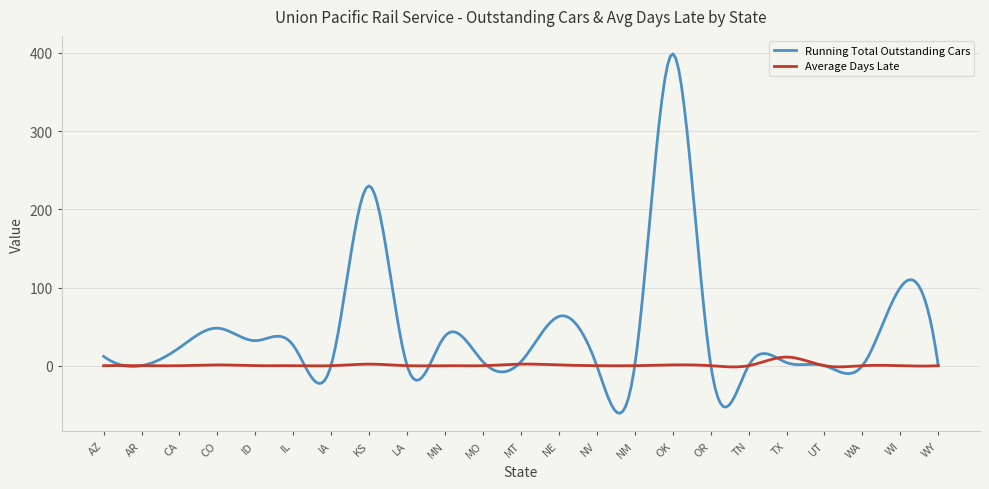

Rank the series by their maximum value, from lowest to highest.

Average Days Late, Running Total Outstanding Cars